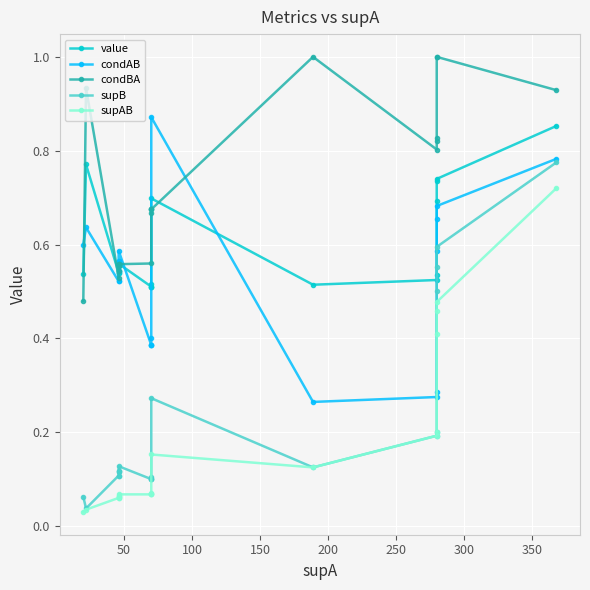

At how many categories does at least one series exceed 0?

20